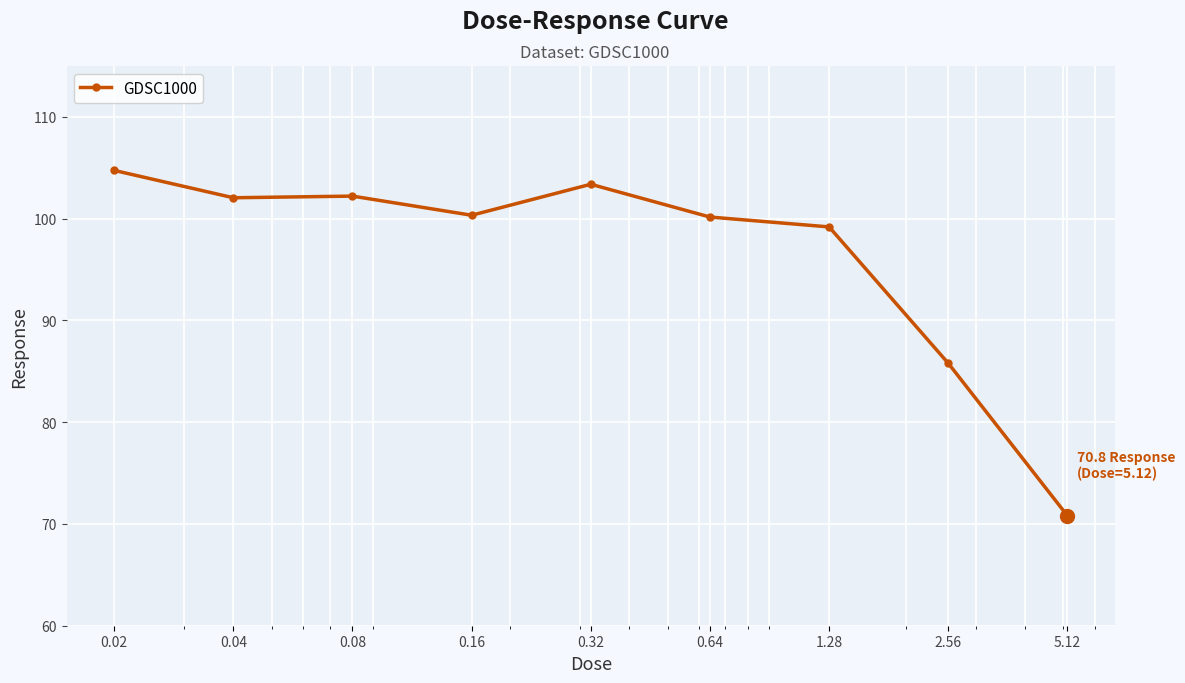

What is the average value?

96.5